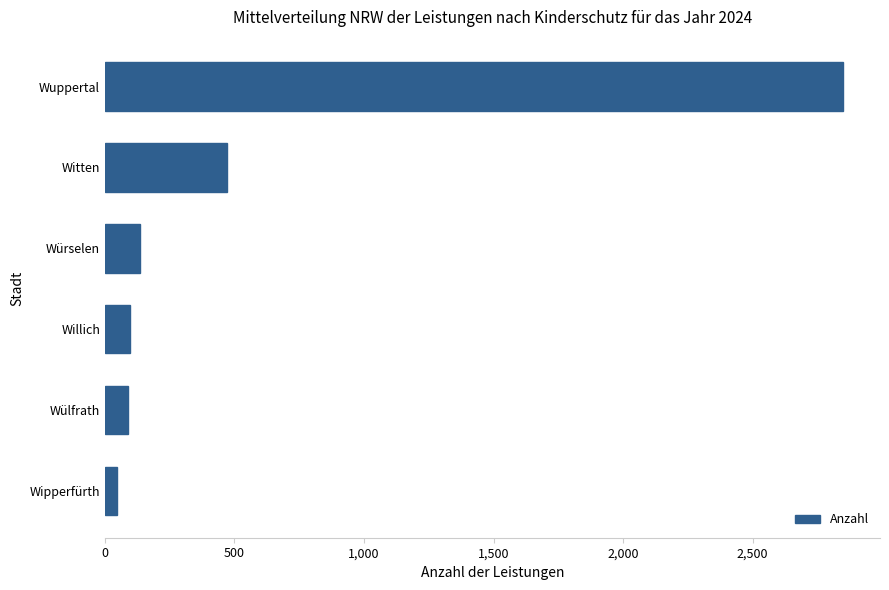

How many categories are shown in the chart?

6